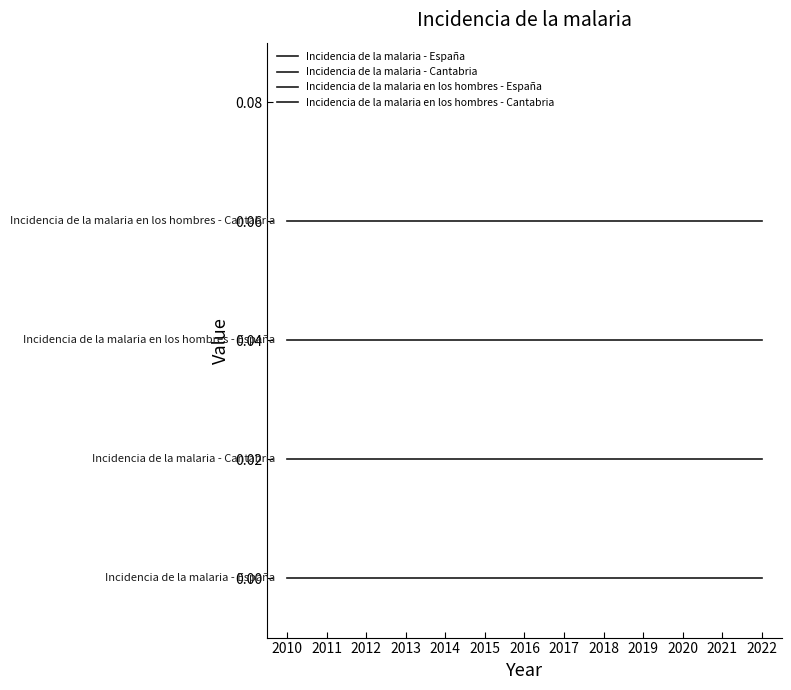

Reading right to left, list all the values displayed in this chart.

Incidencia de la malaria - España: 0.0	0.0	0.0	0.0	0.0	0.0	0.0	0.0	0.0	0.0	0.0	0.0	0.0
Incidencia de la malaria - Cantabria: 0.0	0.0	0.0	0.0	0.0	0.0	0.0	0.0	0.0	0.0	0.0	0.0	0.0
Incidencia de la malaria en los hombres - España: 0.0	0.0	0.0	0.0	0.0	0.0	0.0	0.0	0.0	0.0	0.0	0.0	0.0
Incidencia de la malaria en los hombres - Cantabria: 0.1	0.1	0.1	0.1	0.1	0.1	0.1	0.1	0.1	0.1	0.1	0.1	0.1